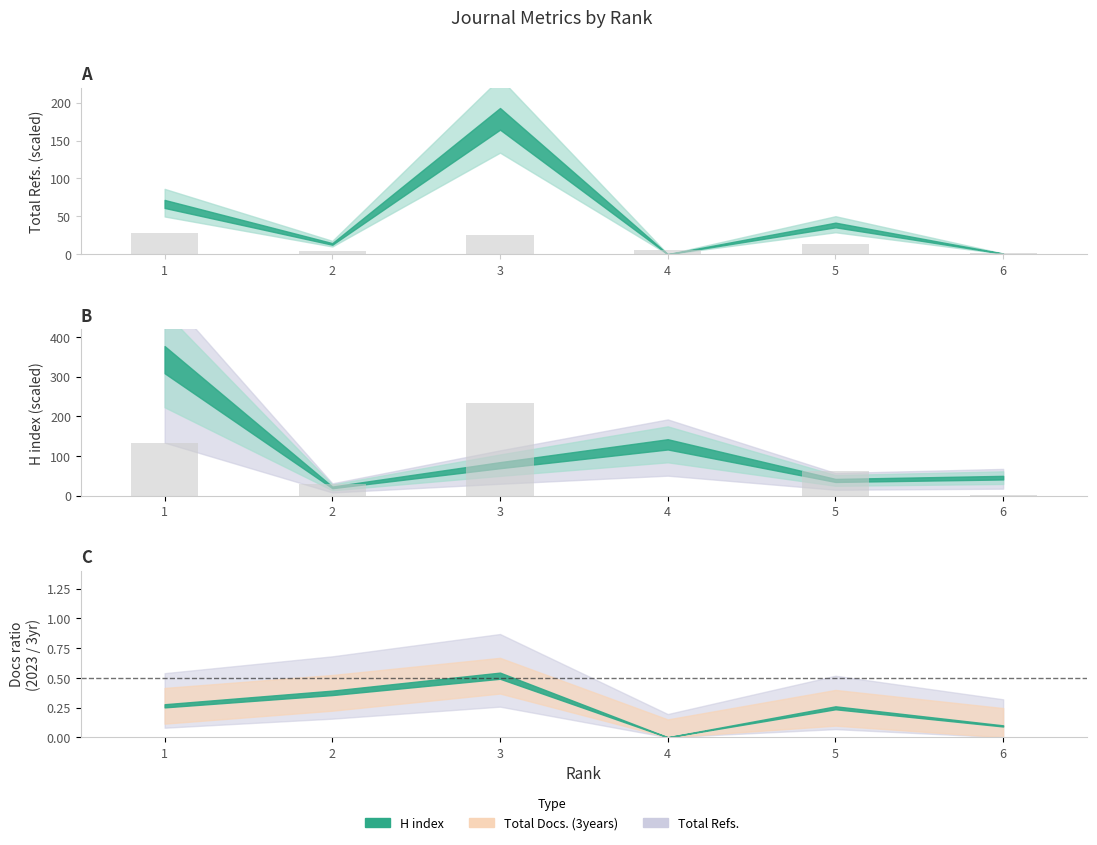

Which has a higher value, 4 or 5?

4